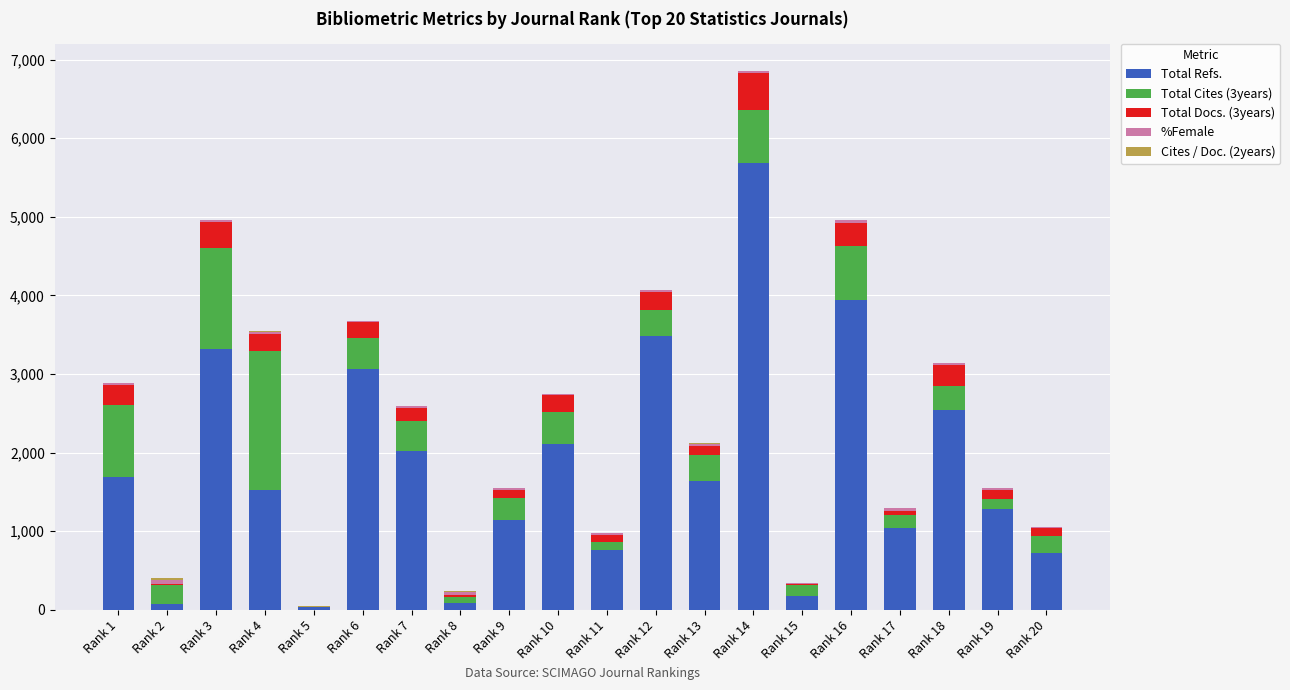

The value of Total Refs. at Rank 17 is 1046. True or false?

True